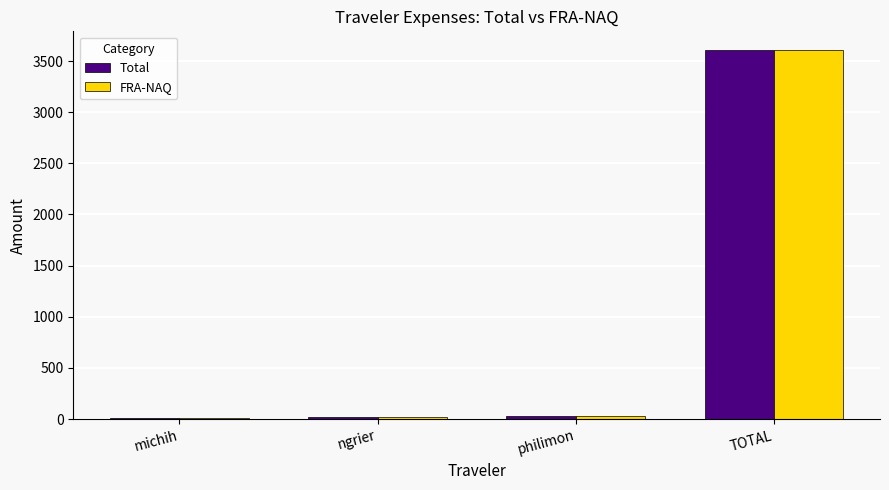

Is it true that FRA-NAQ equals 5410.3 at TOTAL?

False